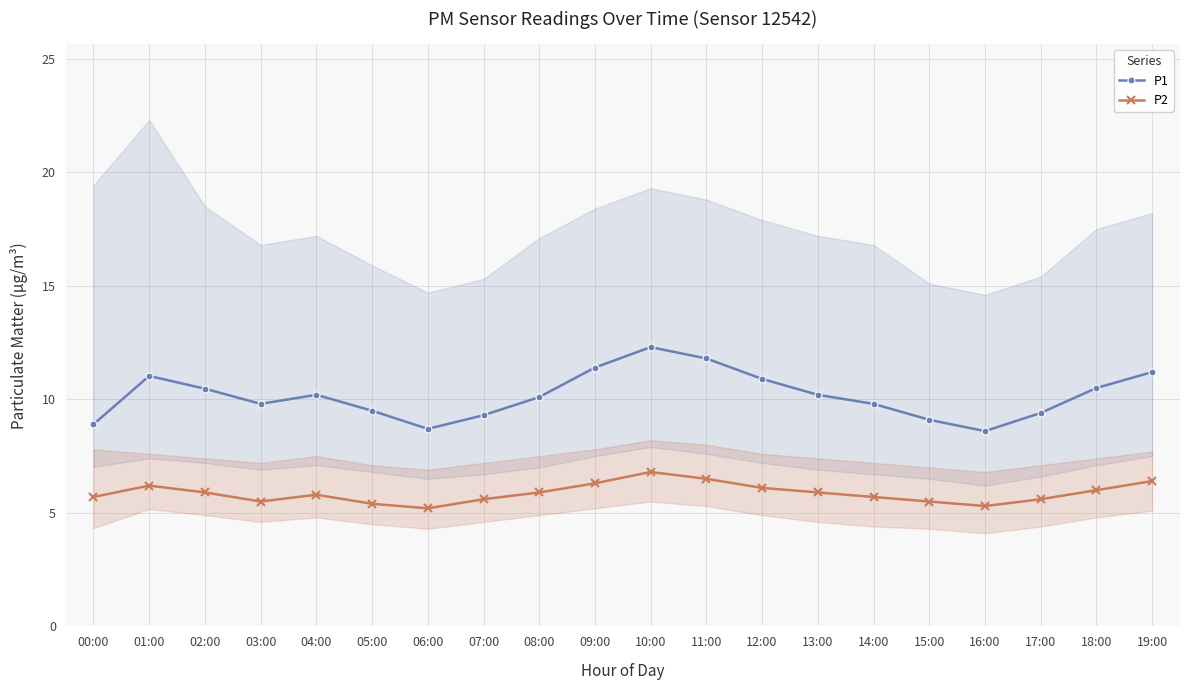

True or false: P1 and P2 cross at least once.

False